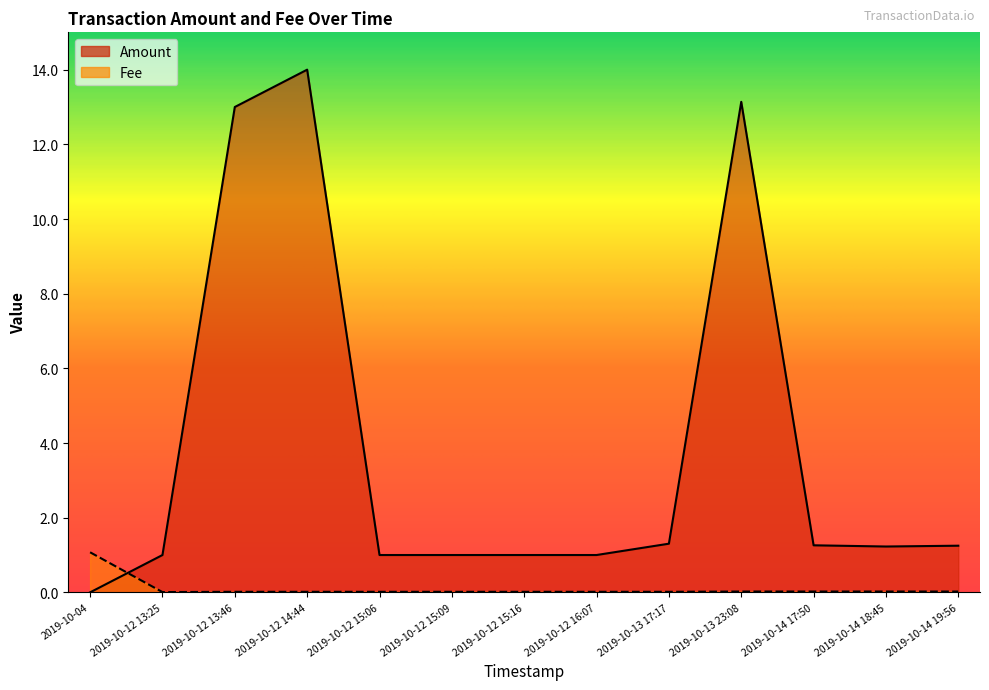

What position from the right is 2019-10-12 16:07?

6